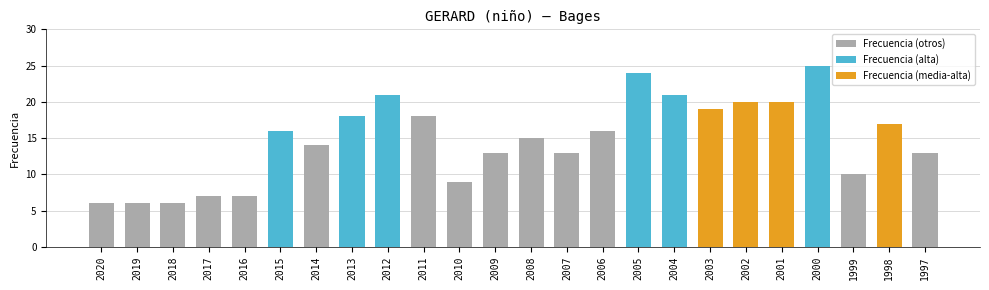

The chart shows a value of 16 at 2015. True or false?

True